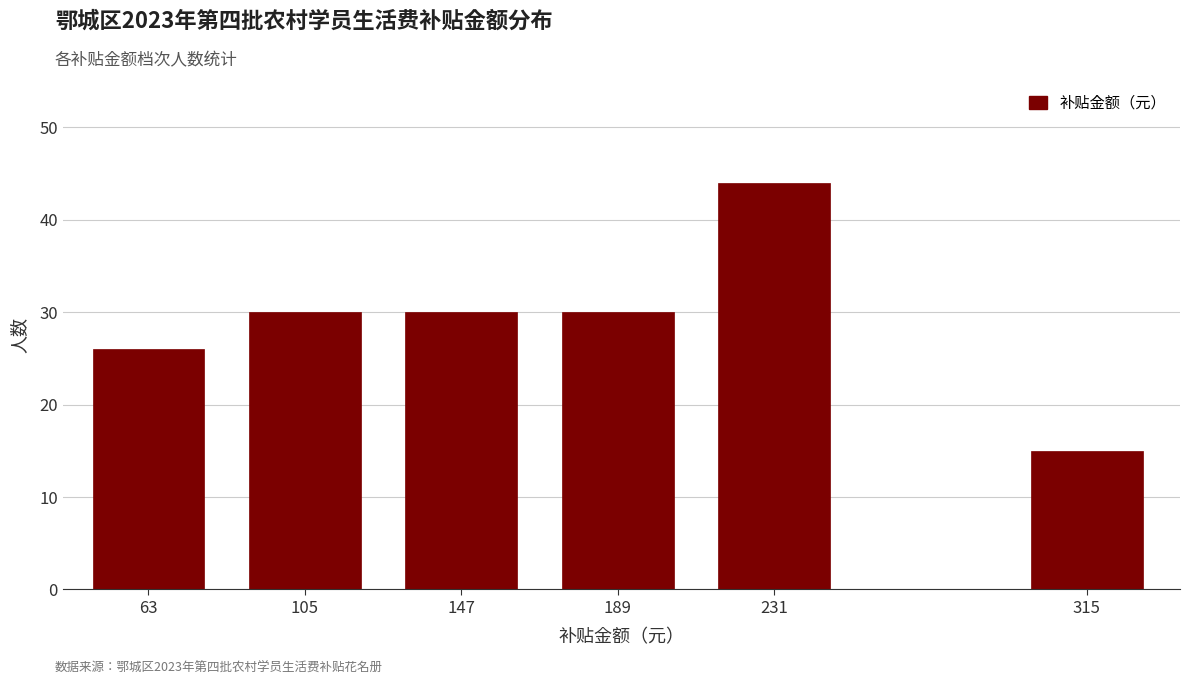

Reading right to left, what are all the values shown in this chart?

315=15	231=44	189=30	147=30	105=30	63=26